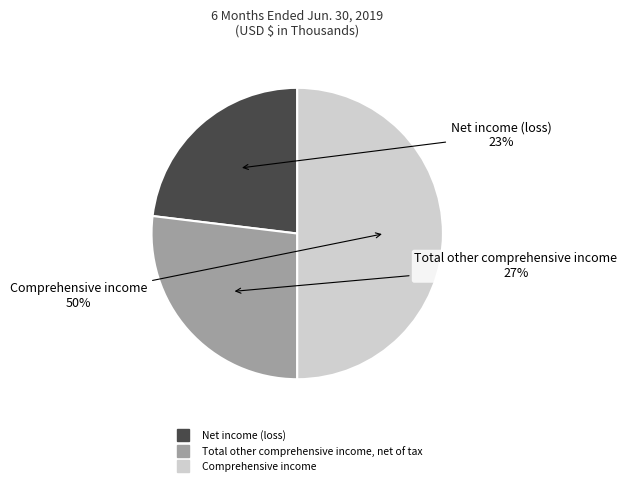

Is it true that Comprehensive income is 55% of the pie?

False